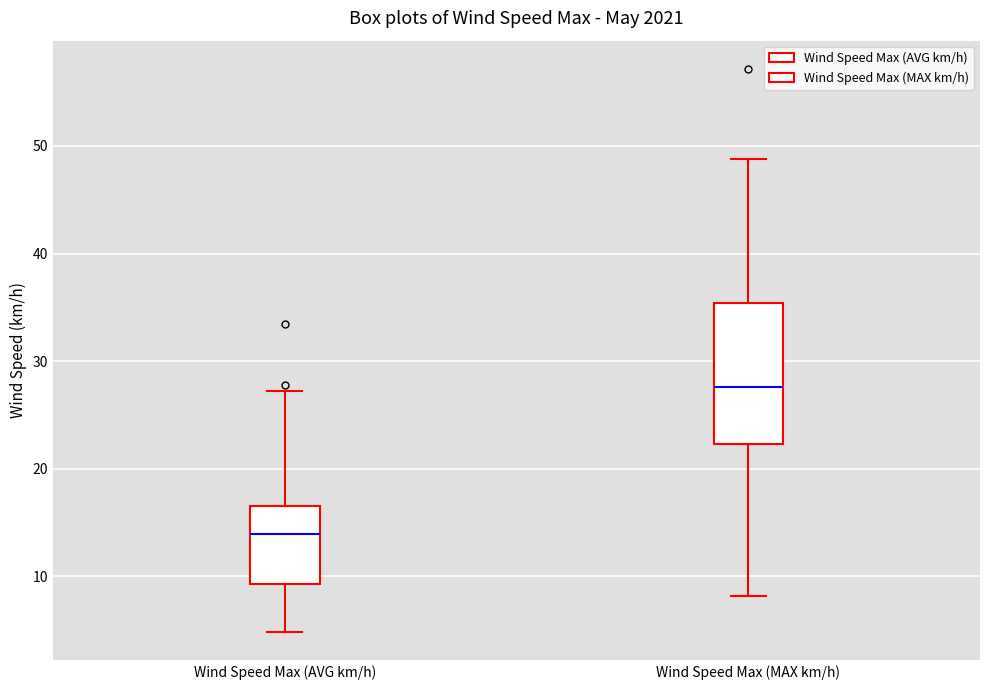

Where is the upper edge of the box for Wind Speed Max (AVG km/h) on the y-axis? The values are not printed on the chart, so give them approximately, as read against the axis.

17